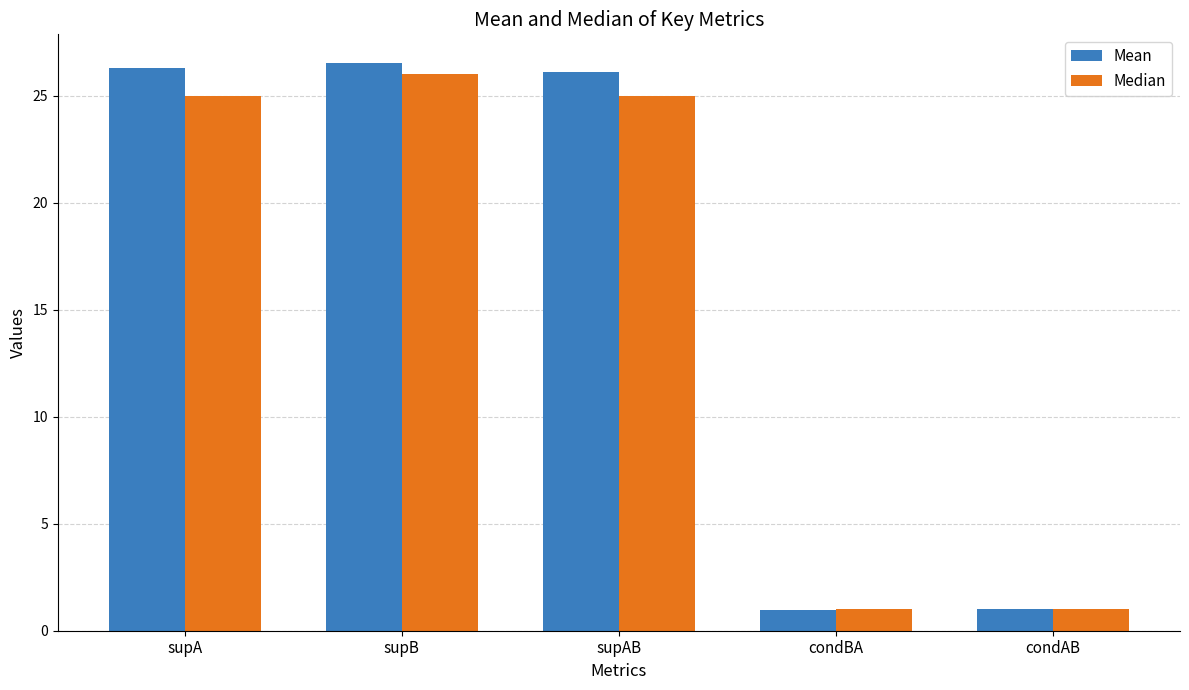

Read the Mean value at condAB.

1.0